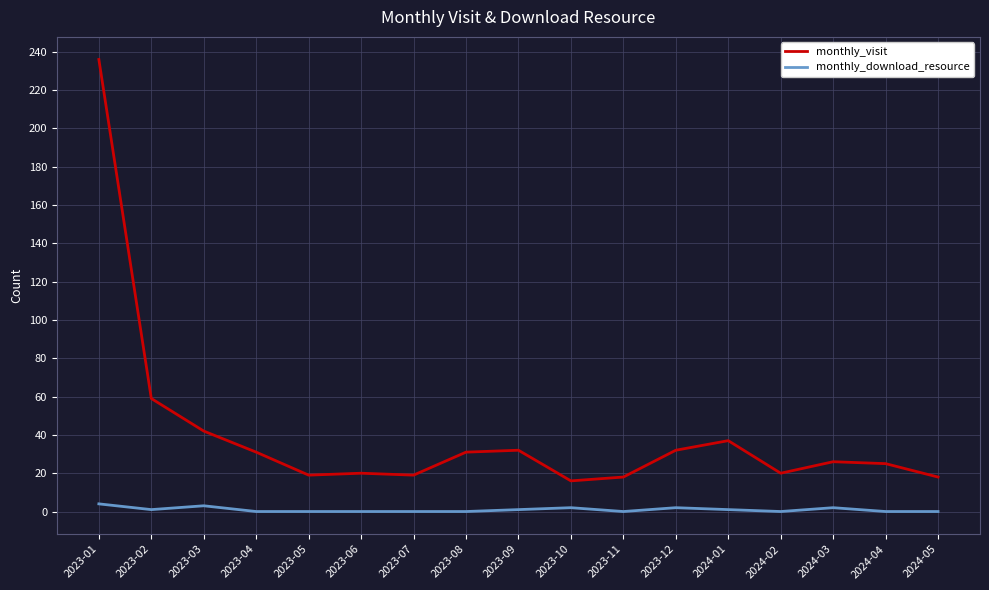

List the series in order of their overall mean, lowest first.

monthly_download_resource, monthly_visit